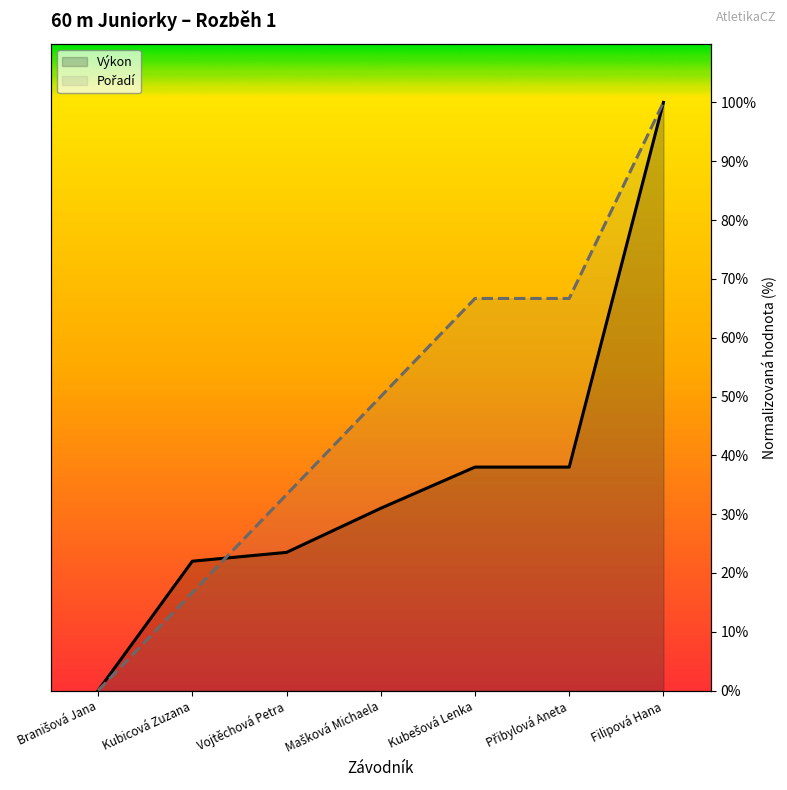

What is the difference between the Pořadí values at Přibylová Aneta and Branišová Jana?

66.7